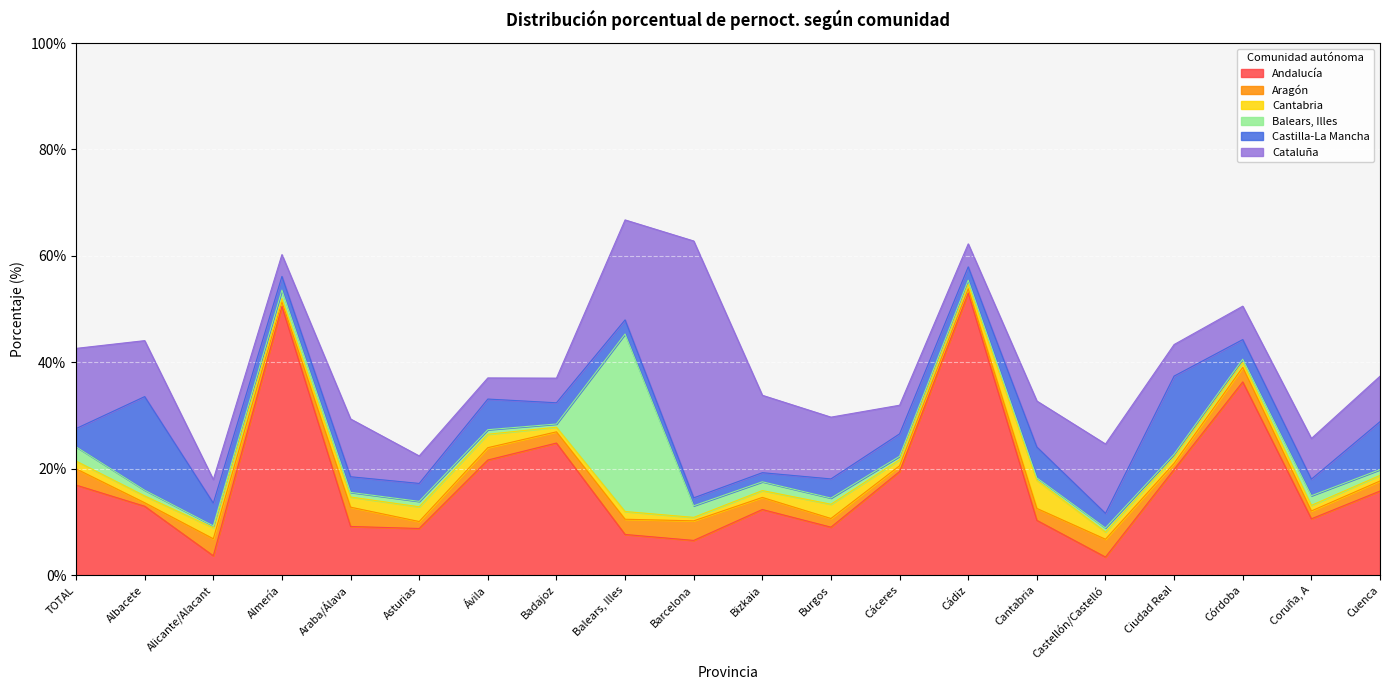

What is the difference between the Andalucía values at Burgos and Ávila?

12.6